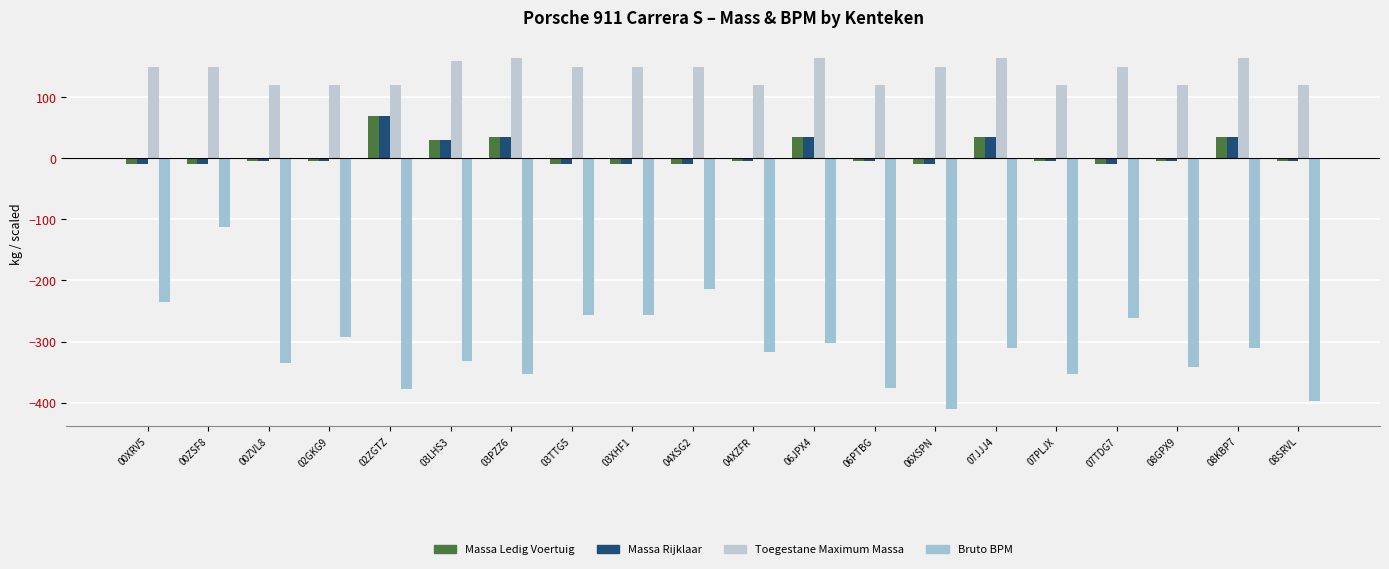

Reading left to right, transcribe all the data shown in this chart.

Massa Ledig Voertuig: -10.0	-10.0	-5.0	-5.0	70.0	30.0	35.0	-10.0	-10.0	-10.0	-5.0	35.0	-5.0	-10.0	35.0	-5.0	-10.0	-5.0	35.0	-5.0
Massa Rijklaar: -10.0	-10.0	-5.0	-5.0	70.0	30.0	35.0	-10.0	-10.0	-10.0	-5.0	35.0	-5.0	-10.0	35.0	-5.0	-10.0	-5.0	35.0	-5.0
Toegestane Maximum Massa: 150.0	150.0	120.0	120.0	120.0	160.0	165.0	150.0	150.0	150.0	120.0	165.0	120.0	150.0	165.0	120.0	150.0	120.0	165.0	120.0
Bruto BPM: -234.6	-112.3	-335.6	-293.0	-378.2	-332.1	-352.8	-256.5	-256.9	-213.7	-317.4	-301.8	-376.6	-410.2	-309.9	-352.5	-260.8	-342.0	-310.5	-398.0